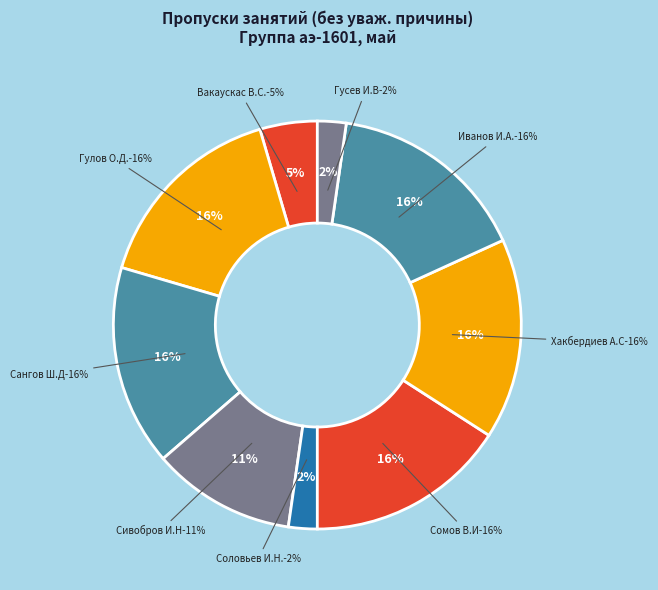

Which slice is the largest?

Гулов О.Д.